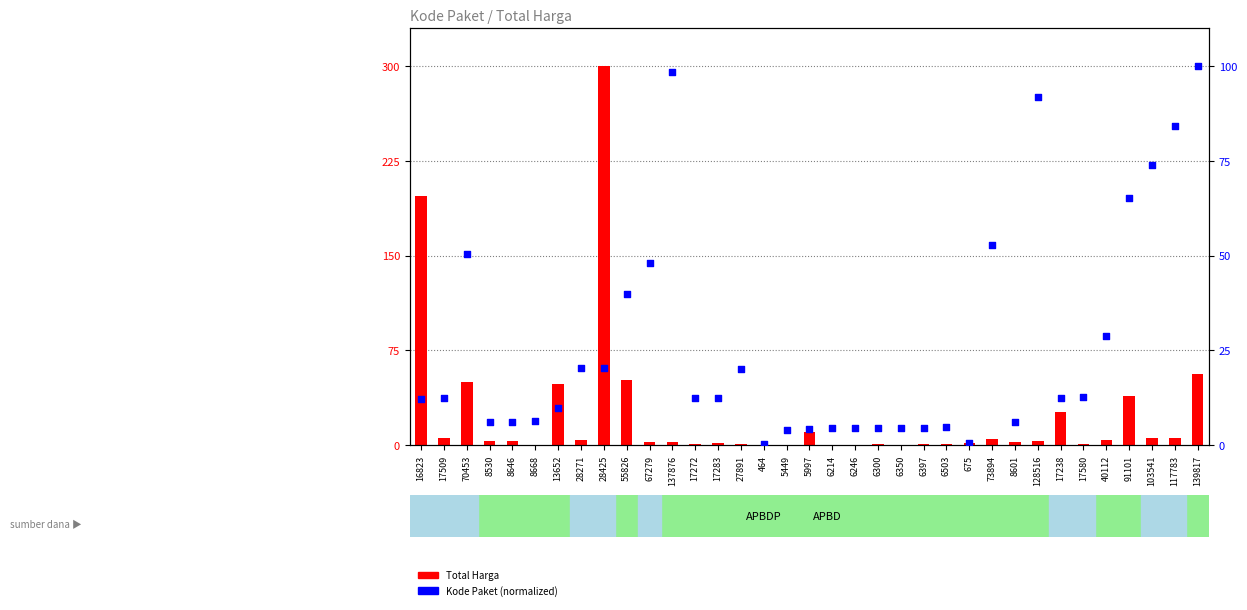

Which series reaches the minimum Y coordinate?

Total Harga